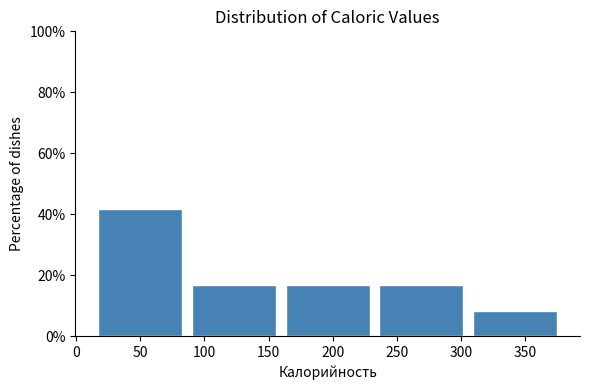

Over which range of the x-axis is the bar tallest?

15 to 85